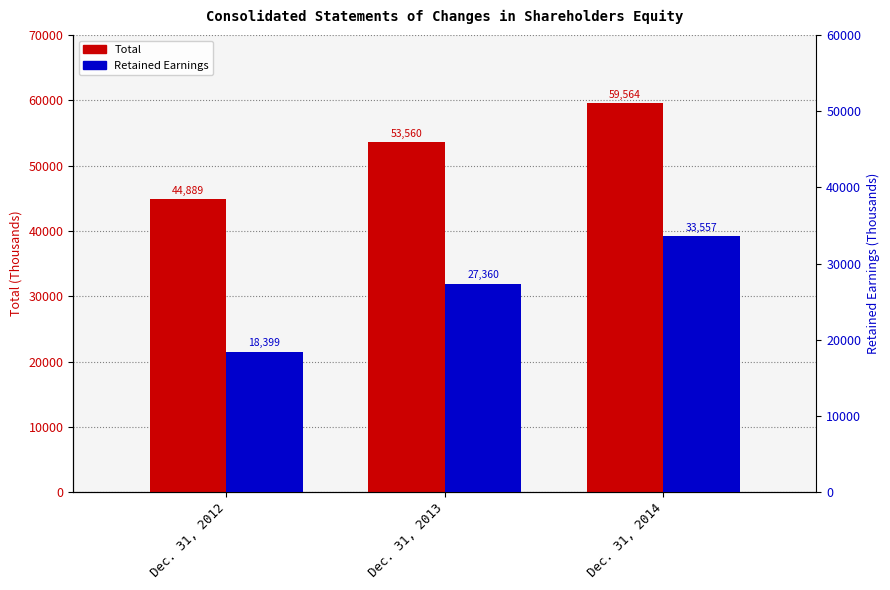

Reading right to left, what are all the values shown in this chart?

Total: Dec. 31, 2014=59564	Dec. 31, 2013=53560	Dec. 31, 2012=44889
Retained Earnings: Dec. 31, 2014=33557	Dec. 31, 2013=27360	Dec. 31, 2012=18399